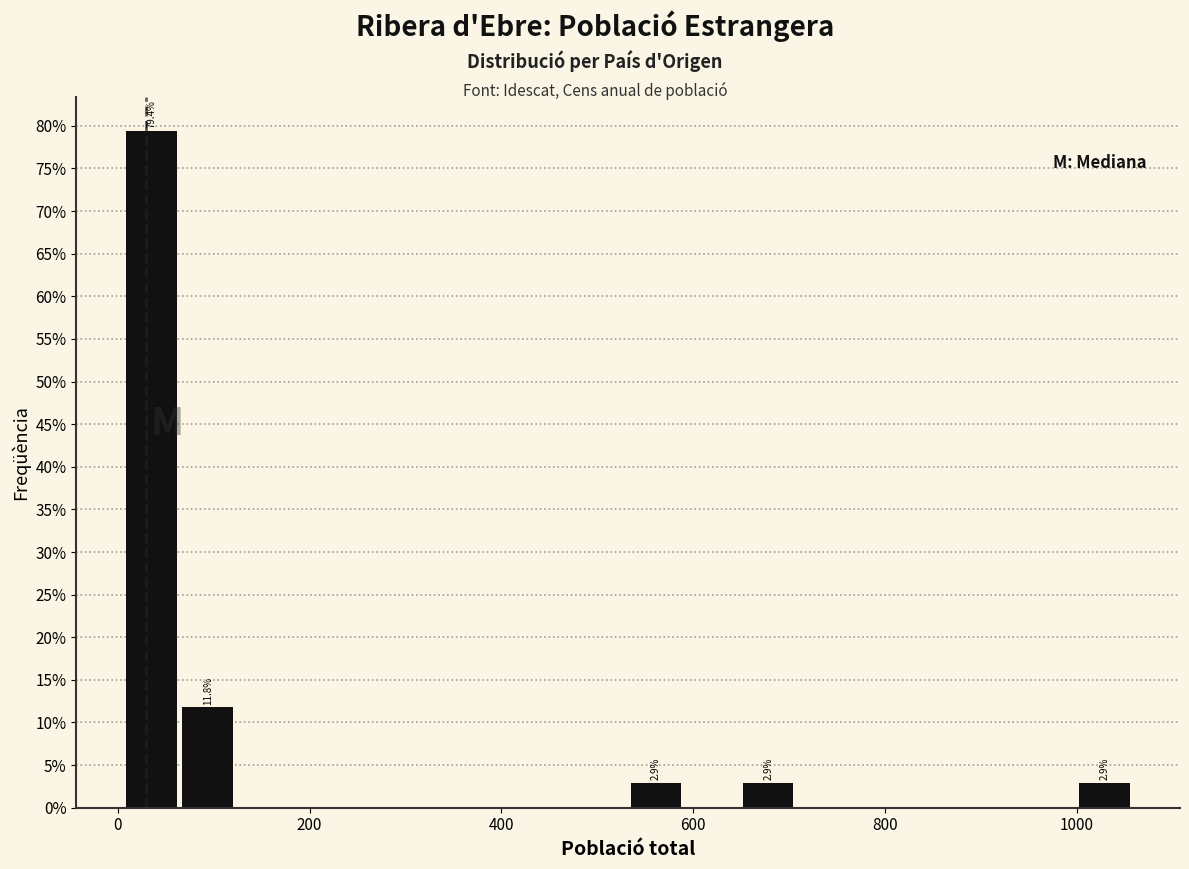

Read against the x-axis, roughly where is the centre of the tallest bar?

40